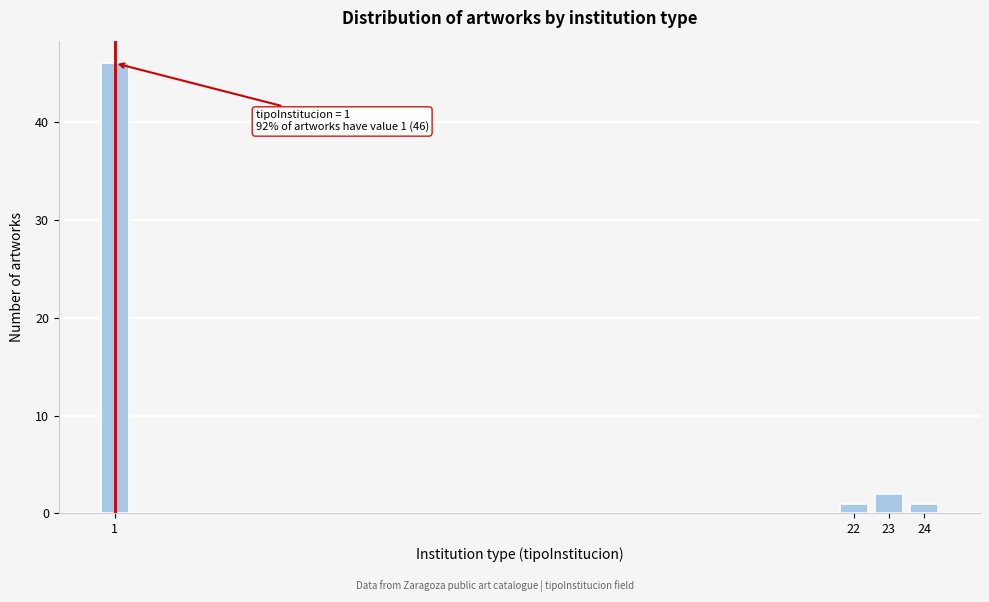

Reading right to left, extract all data points from this chart.

1	2	1	46